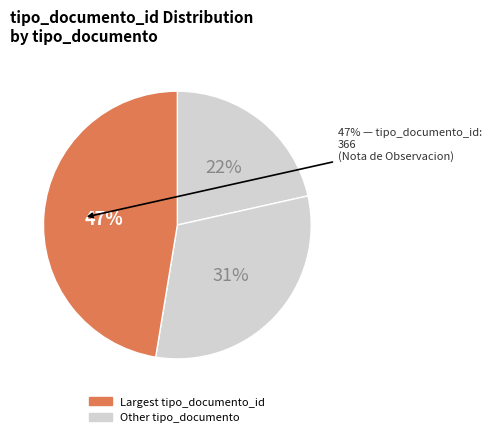

Which has a higher value, Adenda de Contrato or Nota de Observacion?

Nota de Observacion